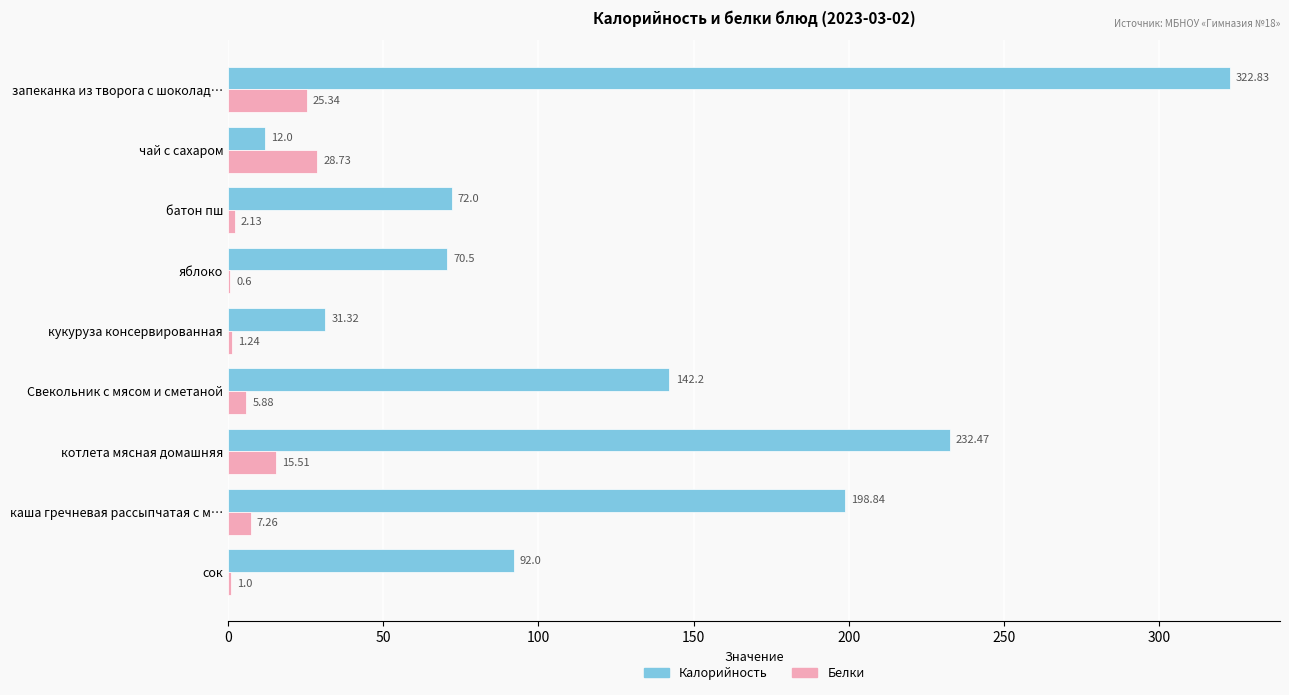

At which category is the sum across all series the highest?

запеканка из творога с шоколад…